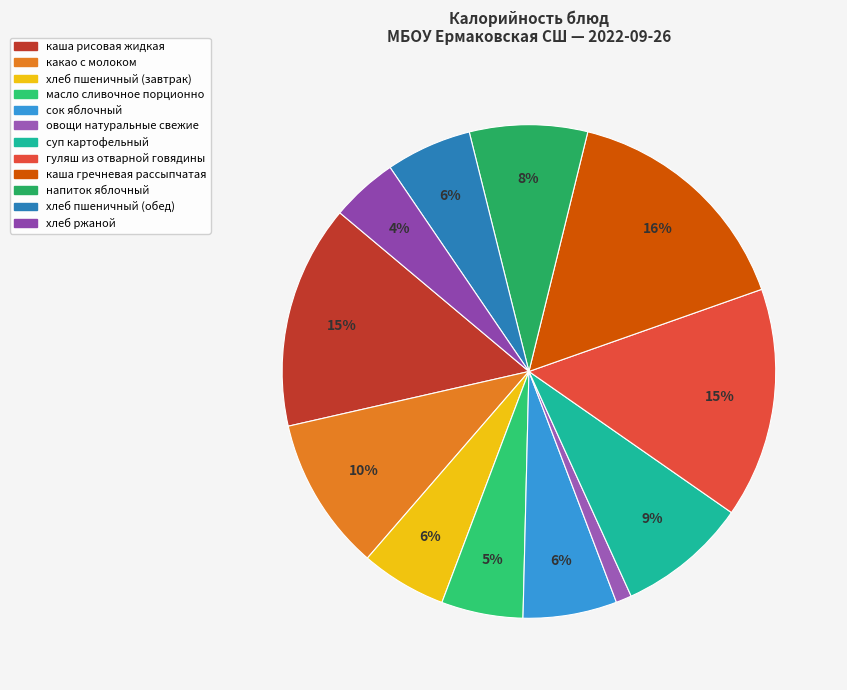

Does any single category account for the majority?

No